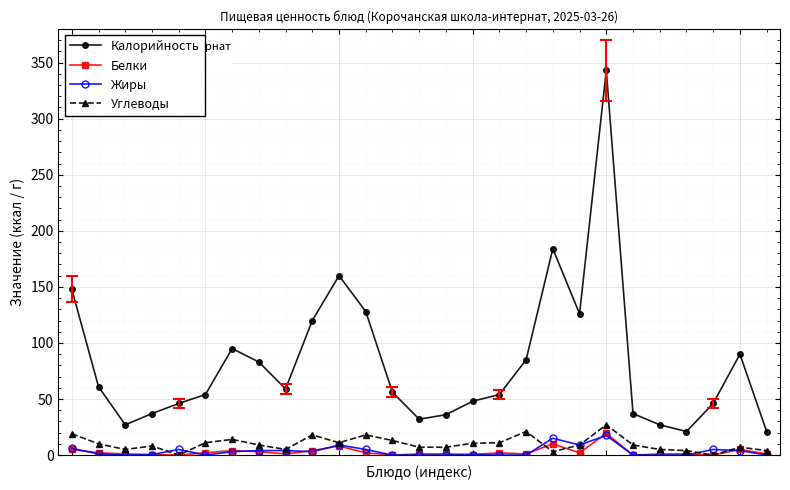

True or false: Жиры has more than 0 interior local peaks.

True